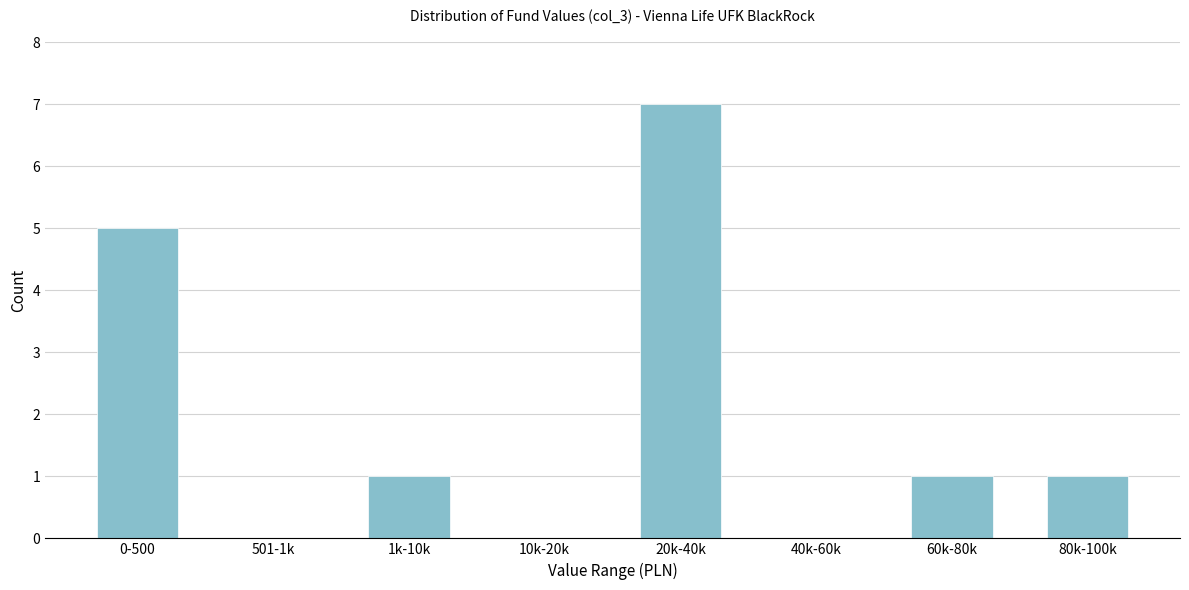

Reading left to right, transcribe all the data shown in this chart.

0-500=5	501-1k=0	1k-10k=1	10k-20k=0	20k-40k=7	40k-60k=0	60k-80k=1	80k-100k=1